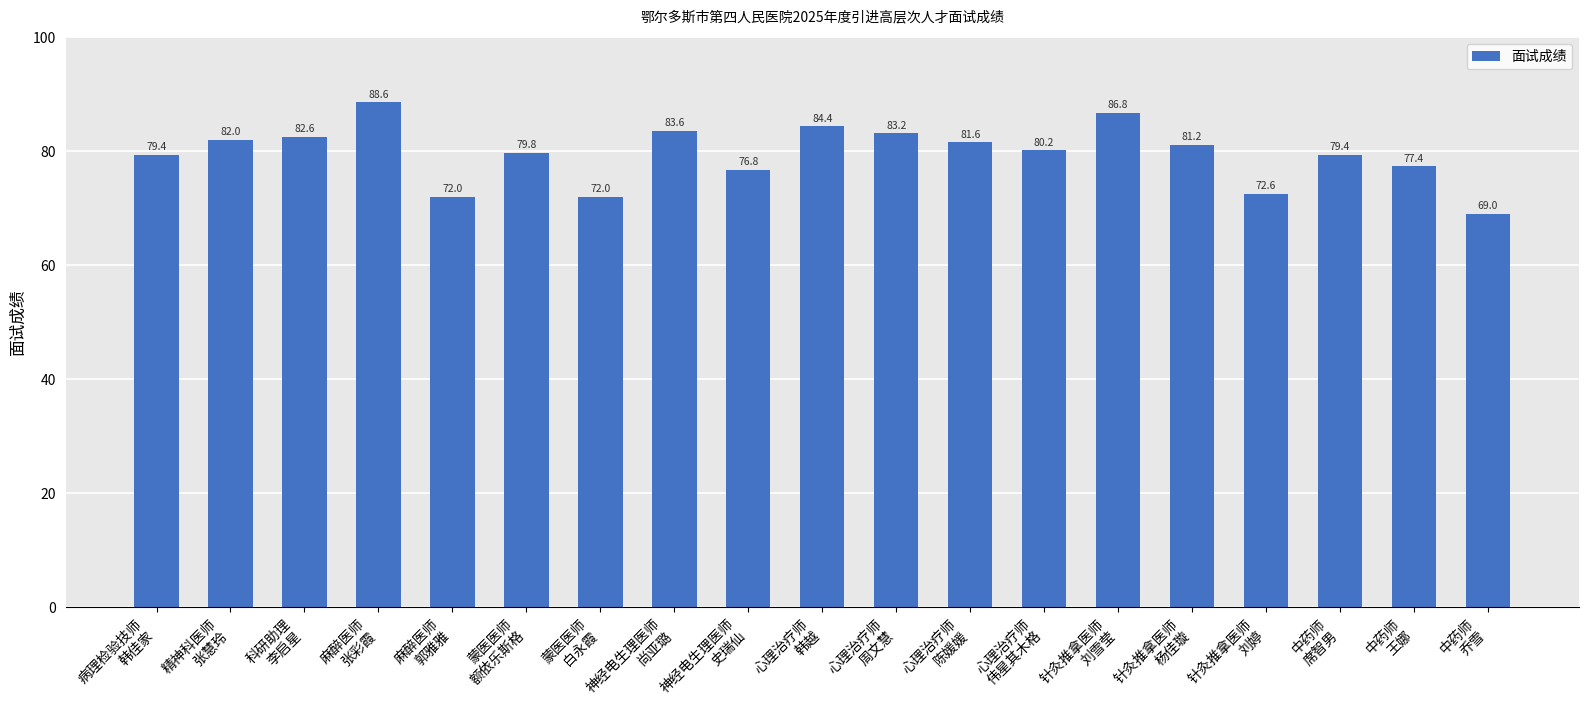

What is the difference between the second highest and minimum values?

17.8